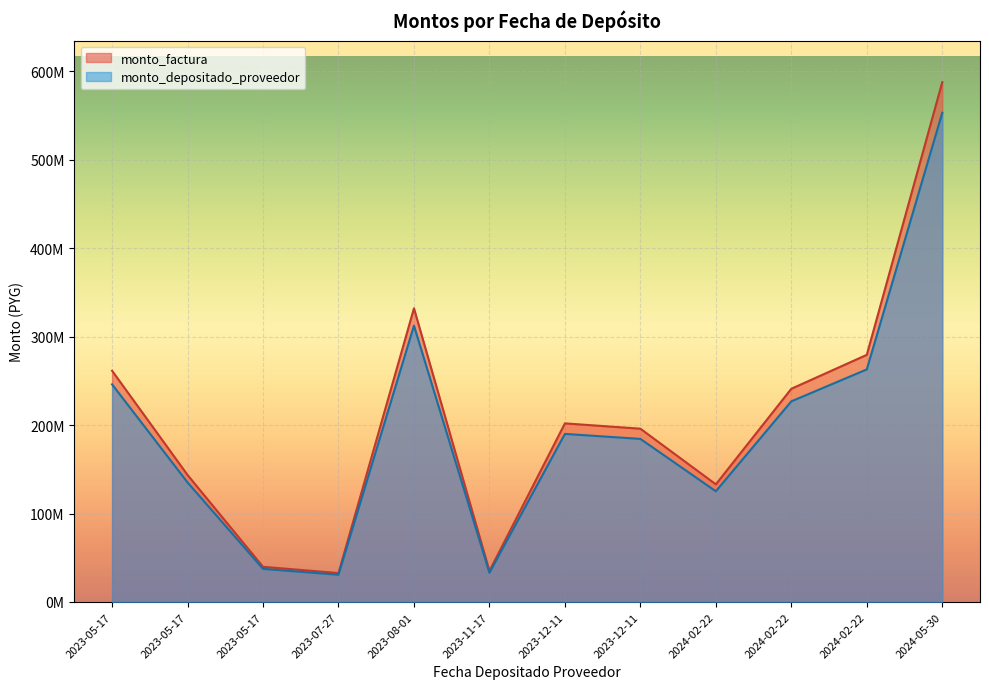

List the series in order of their peak value, lowest first.

monto_depositado_proveedor, monto_factura